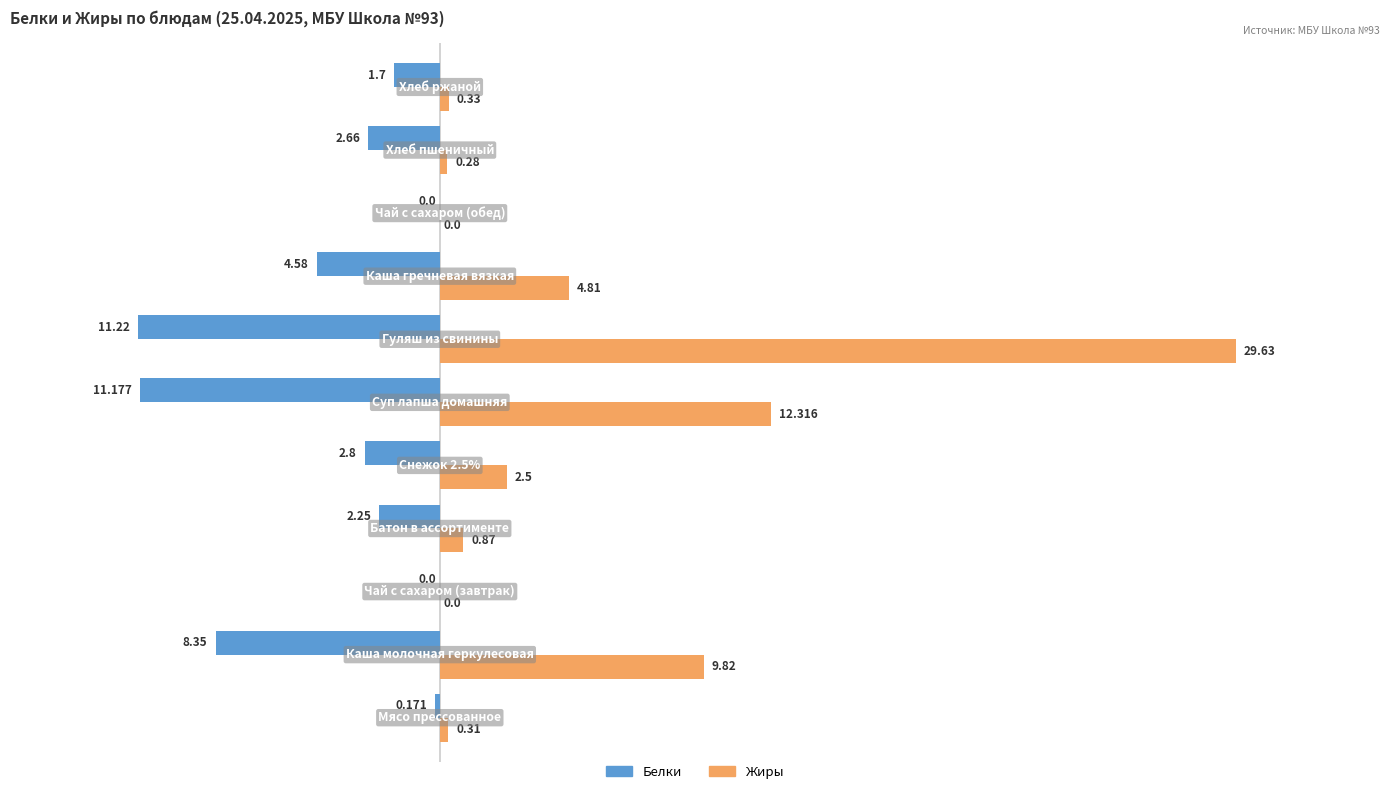

How many values in the Жиры series exceed 0?

9